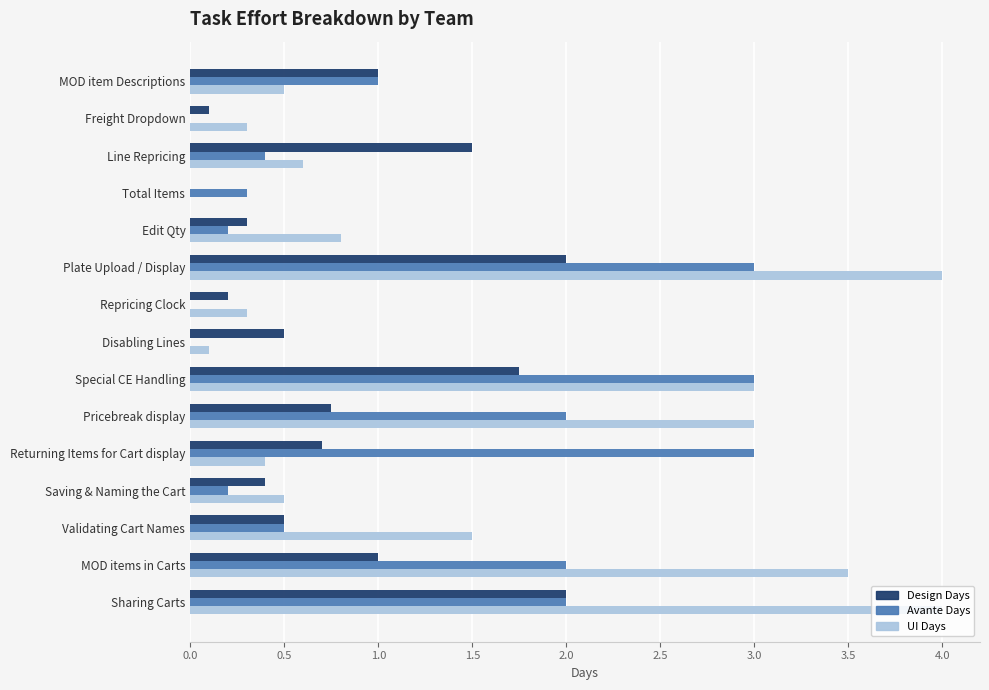

What are all the series names shown in the legend?

Design Days, Avante Days, UI Days